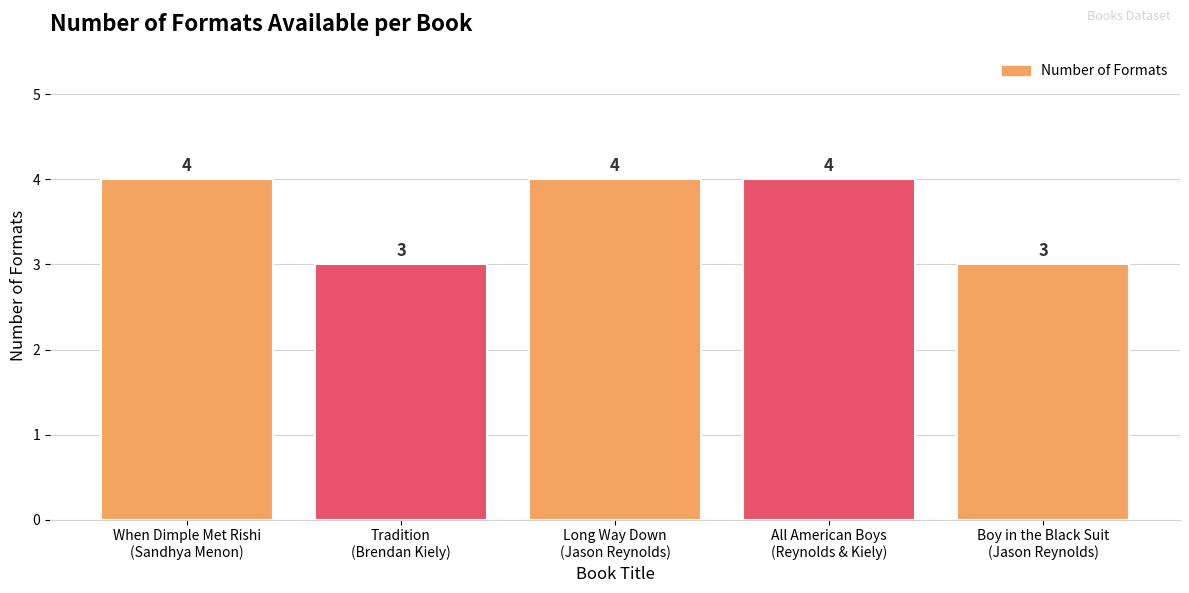

Does the chart contain stacked bars?

No